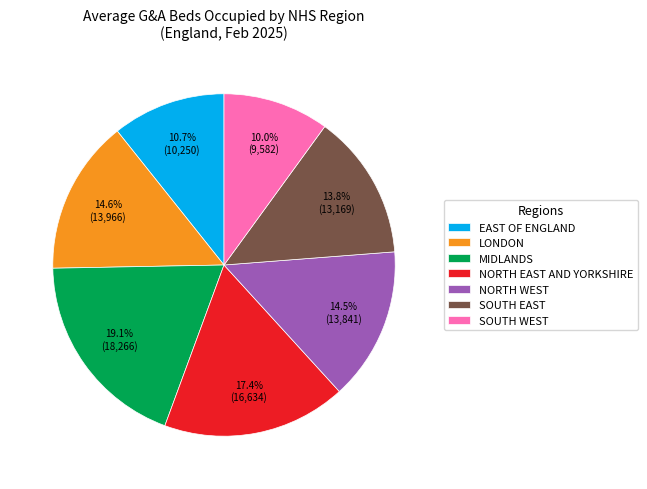

Does any single category account for the majority?

No